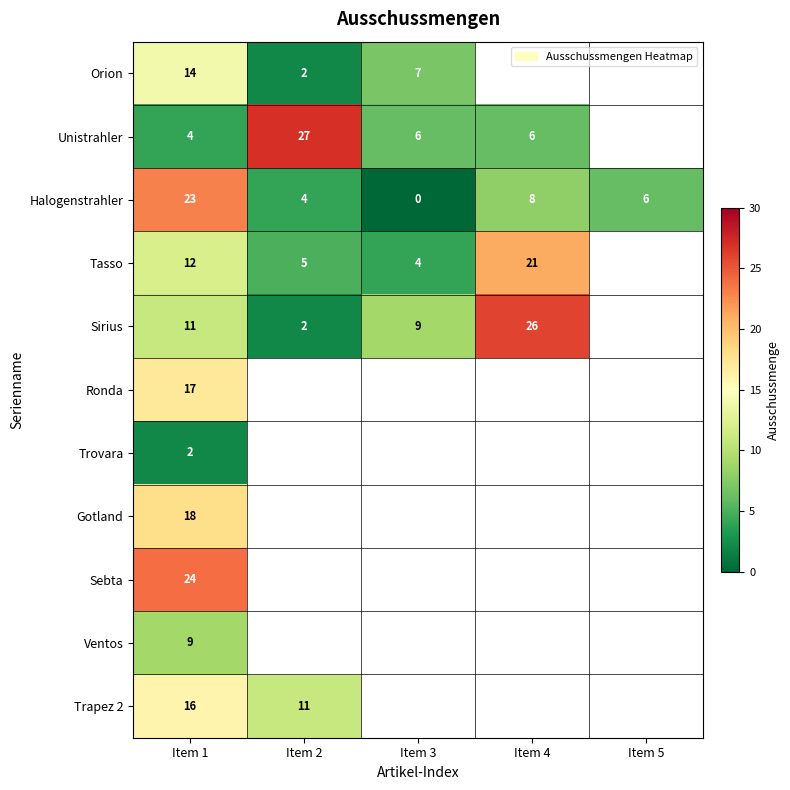

What is the average value of the Halogenstrahler series?

8